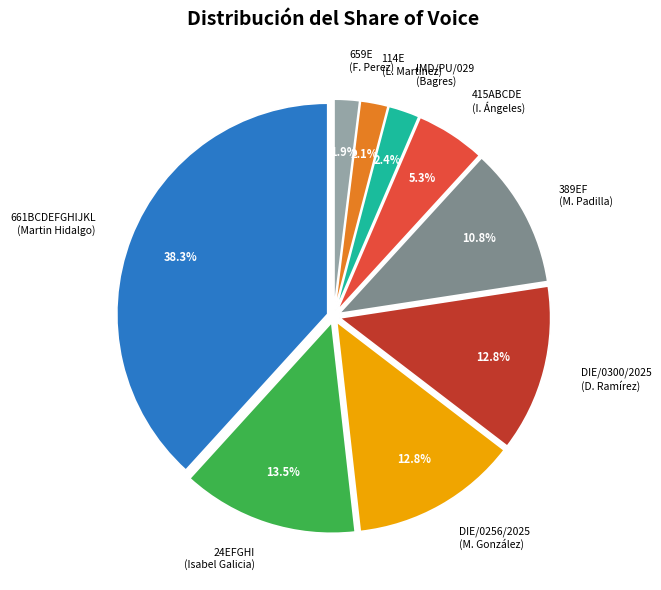

Count the number of slices in the pie.

9